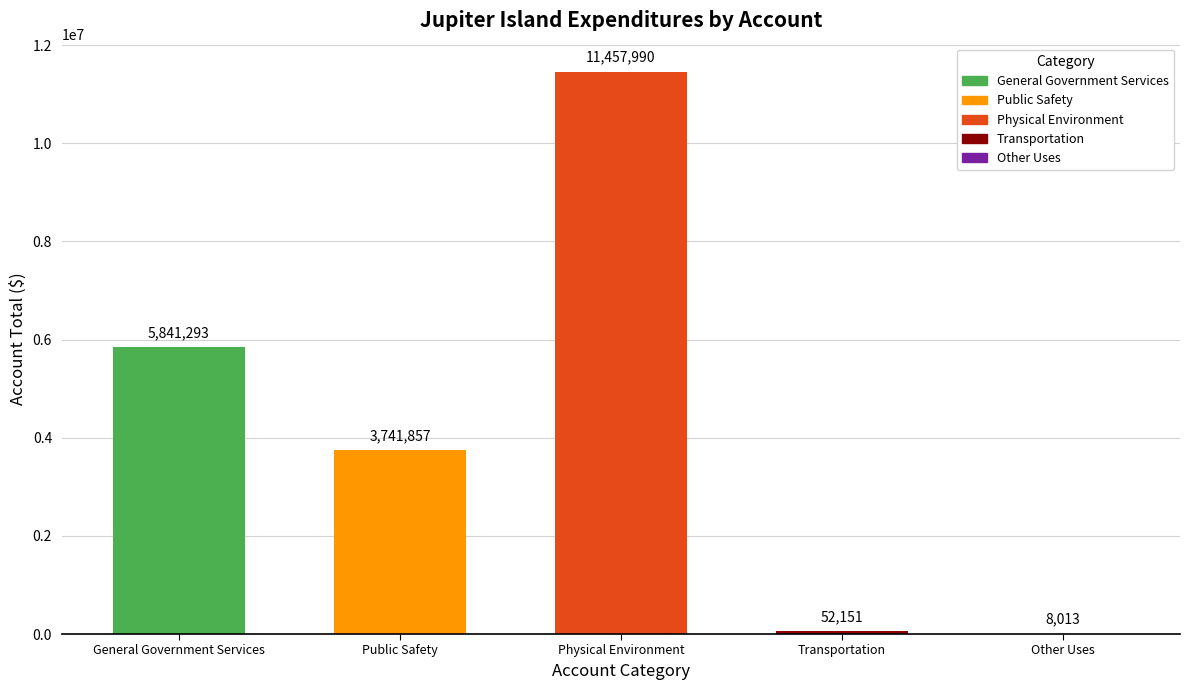

What is the change in value from Physical Environment to Transportation?

-11405839